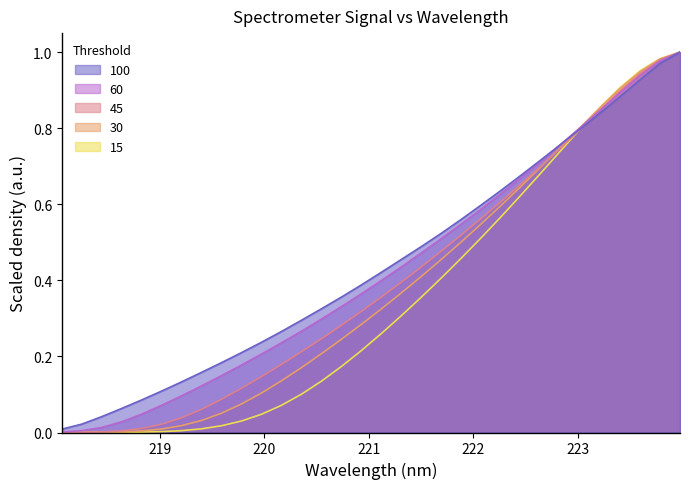

The x_values series shows 0.5 at 29. True or false?

False